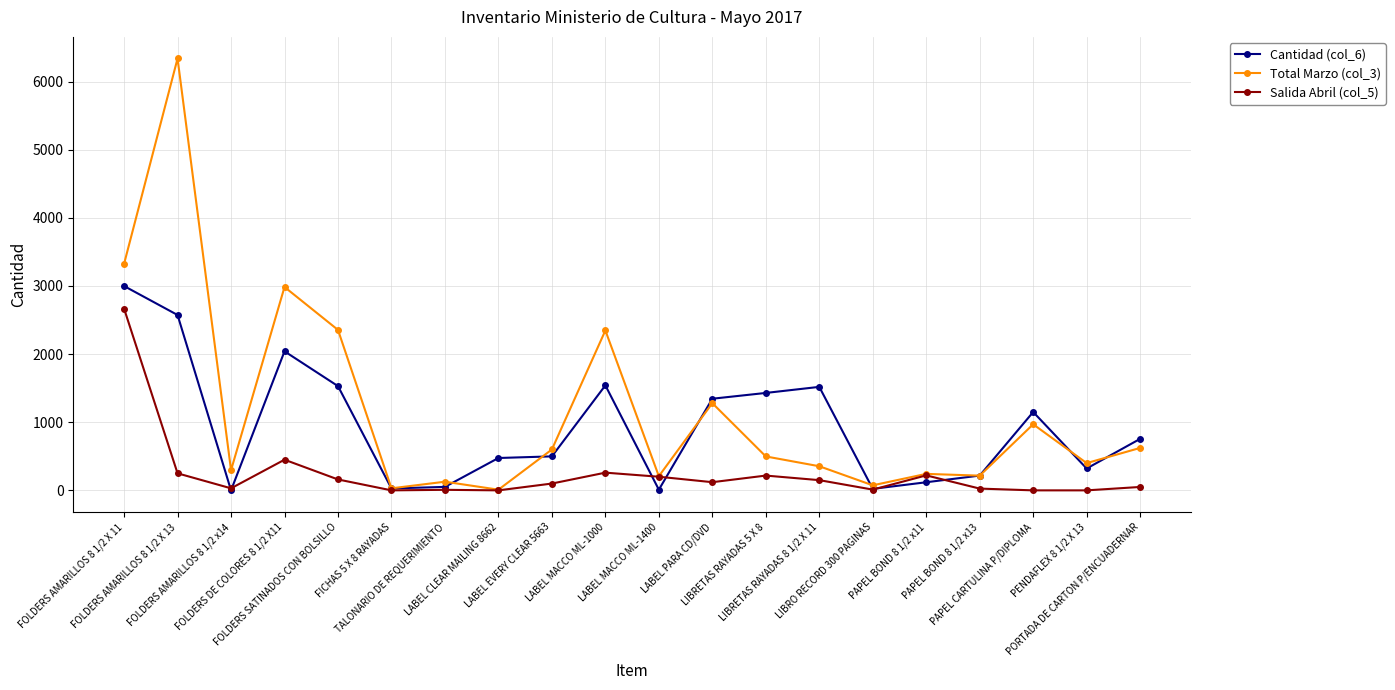

What is the highest value of the Salida Abril (col_5) series?

2667